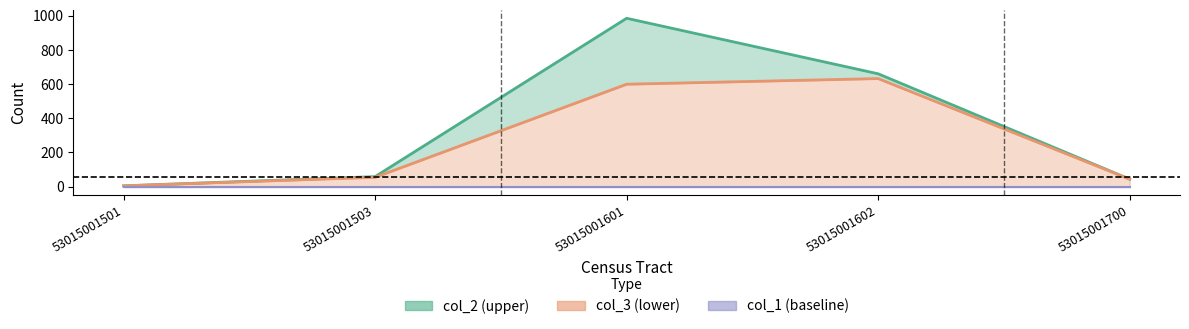

What is the value of the col_3 point at the 5th from the left?

43